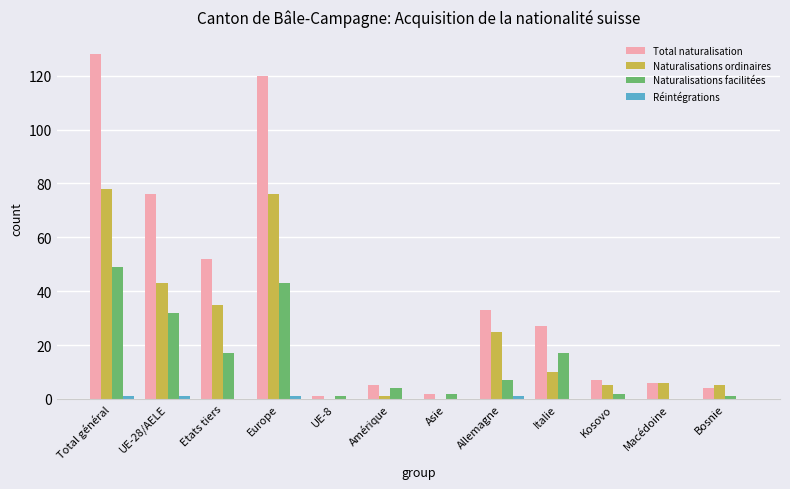

What is the maximum value shown in the chart?

128